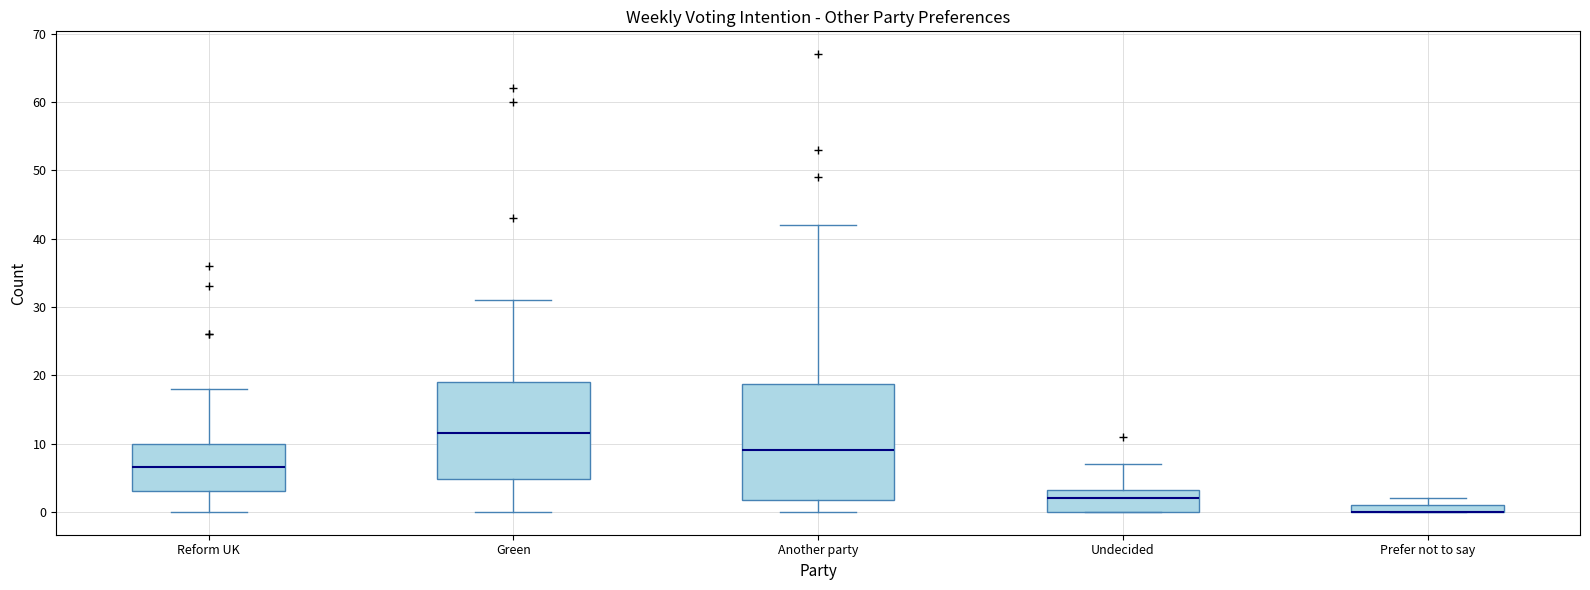

Where does the upper whisker of the box for Green end on the y-axis? The values are not printed on the chart, so give them approximately, as read against the axis.

31